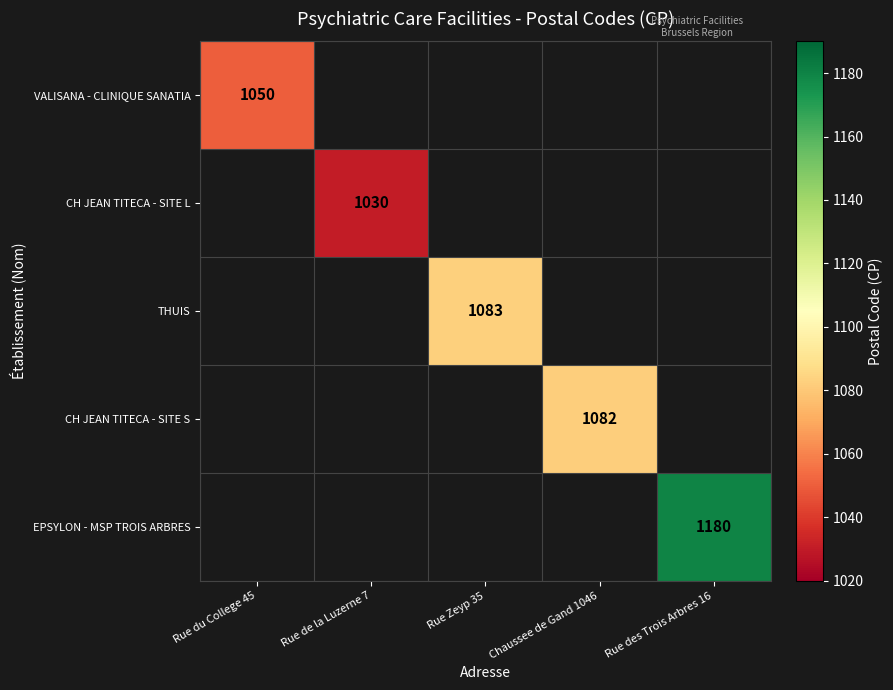

The value of CH JEAN TITECA - SITE L at Rue de la Luzerne 7 is 1499. True or false?

False